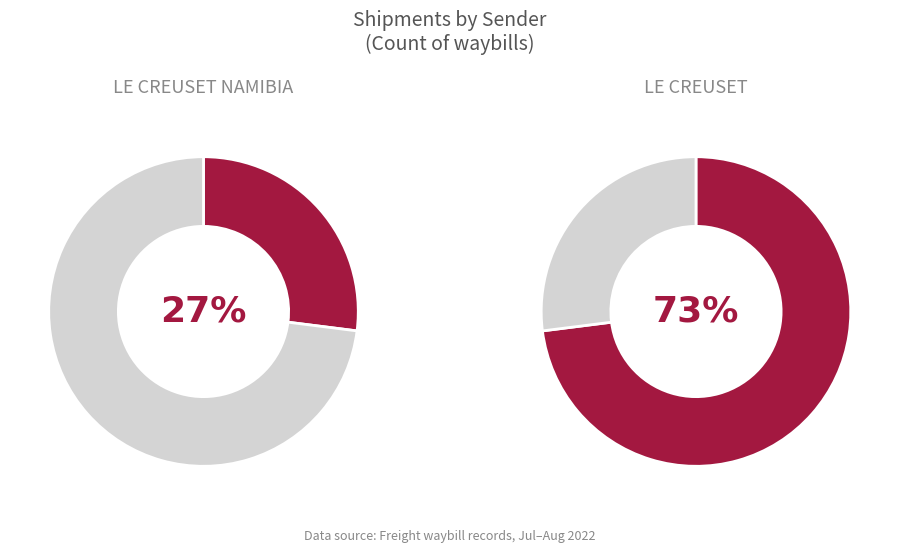

Between LE CREUSET and LE CREUSET NAMIBIA, which is larger?

LE CREUSET